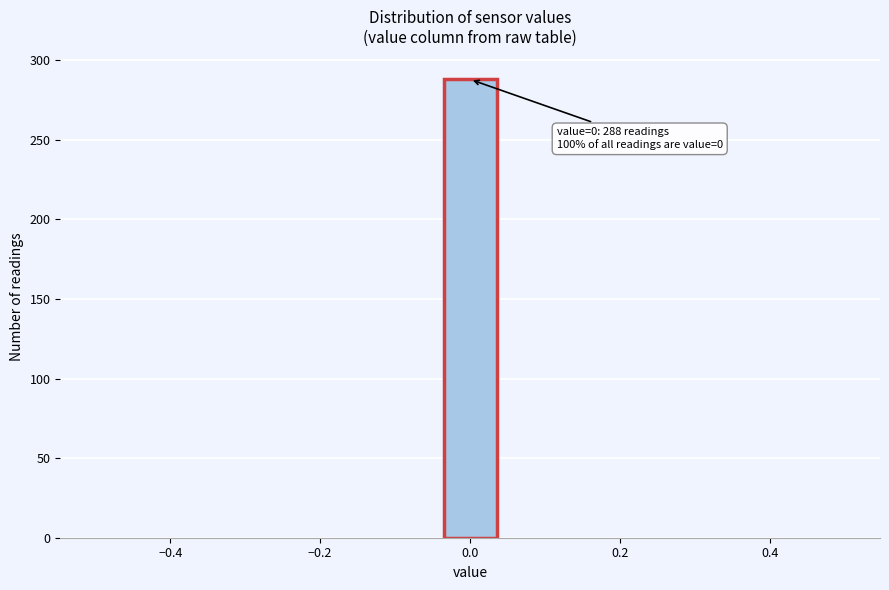

Around what value on the x-axis is the tallest bar? Give the approximate position of its centre, as read against the axis.

0.00